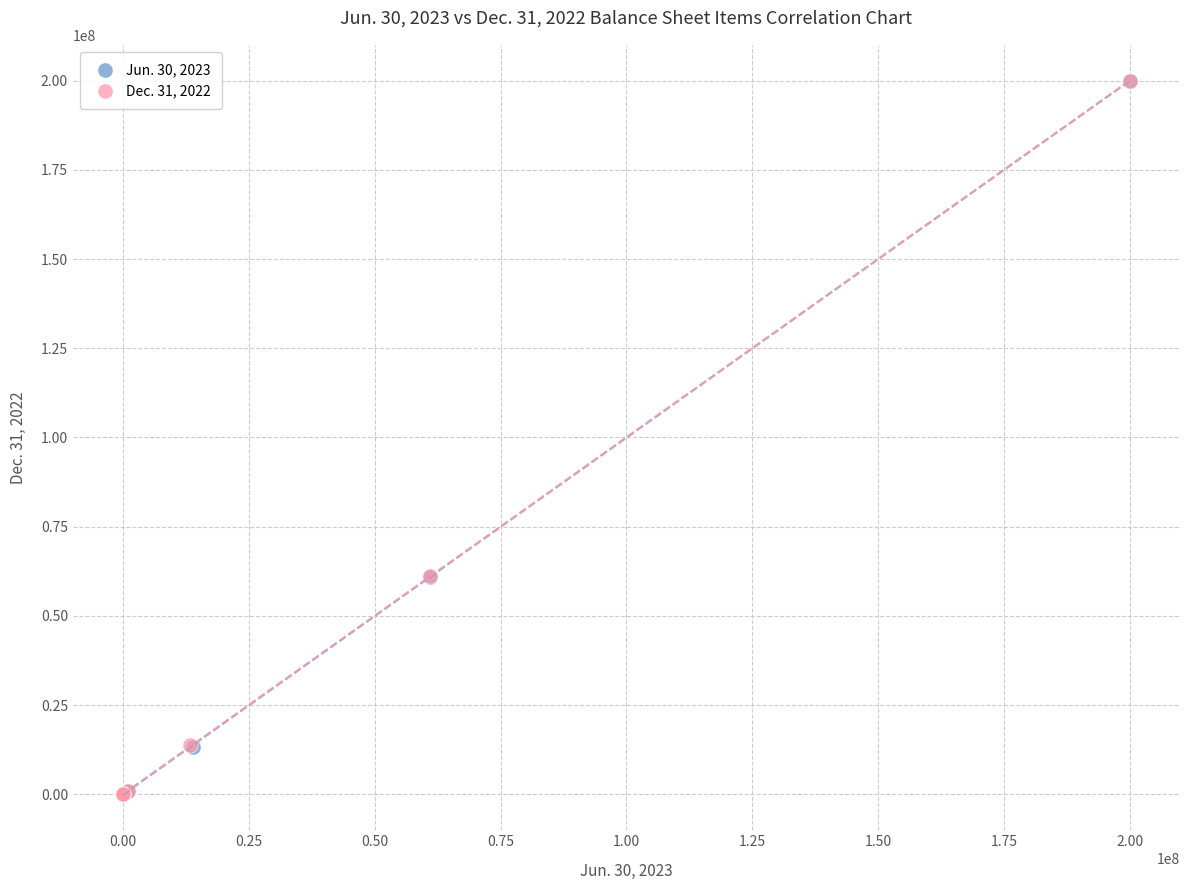

What are all the series names shown in the legend?

Jun. 30, 2023, Dec. 31, 2022